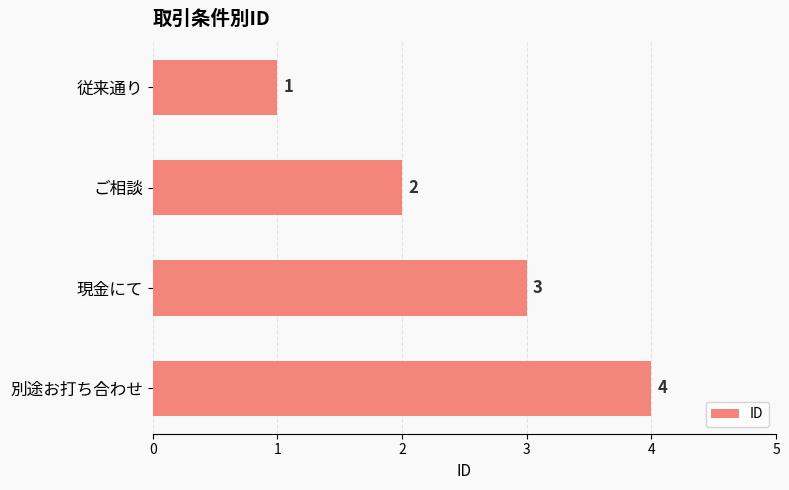

True or false: the data shows 4 at 別途お打ち合わせ.

True